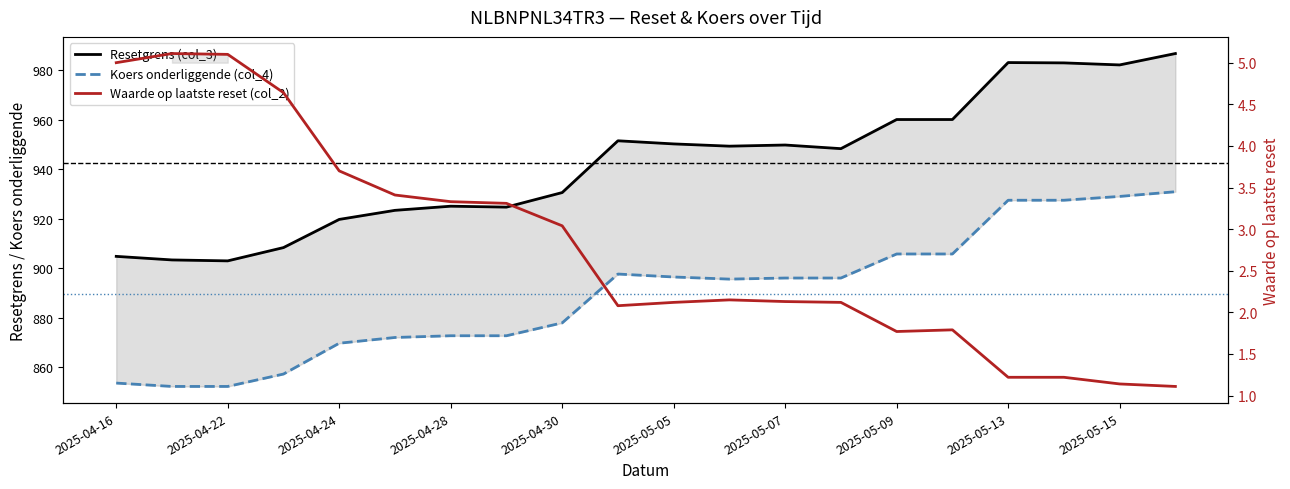

True or false: Koers onderliggende (col_4) and Waarde op laatste reset (col_2) cross at least once.

False